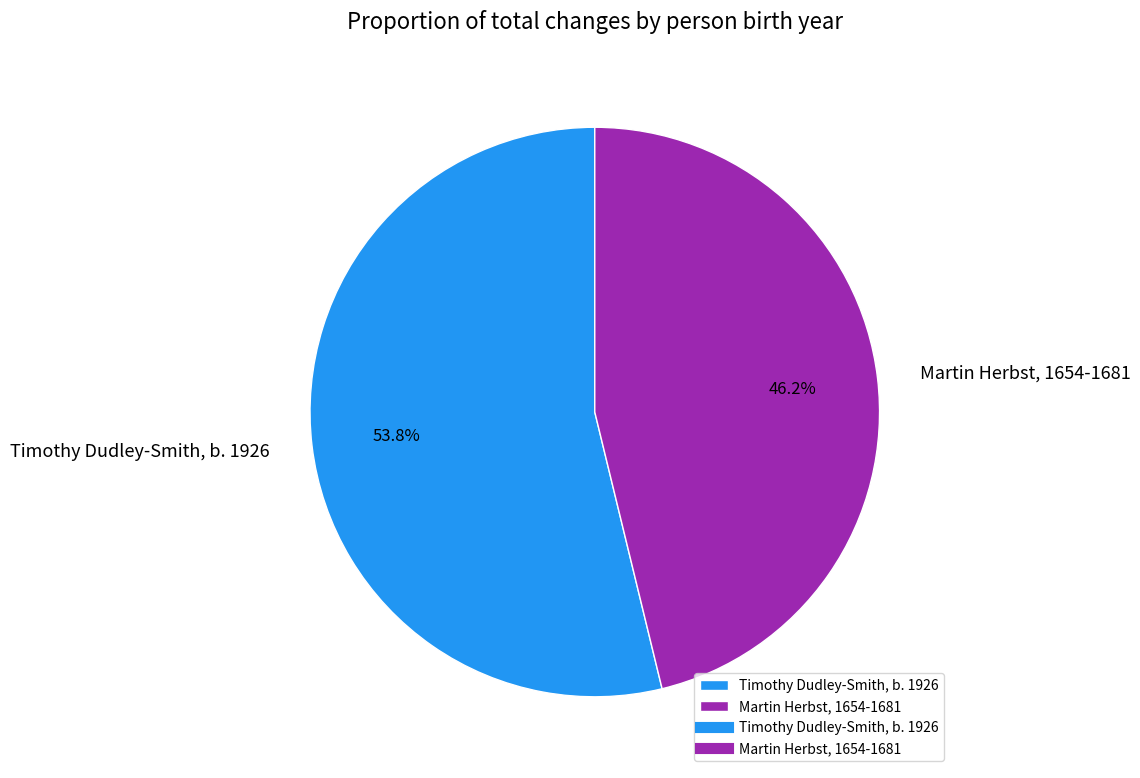

Which has a higher value, Martin Herbst, 1654-1681 or Timothy Dudley-Smith, b. 1926?

Timothy Dudley-Smith, b. 1926